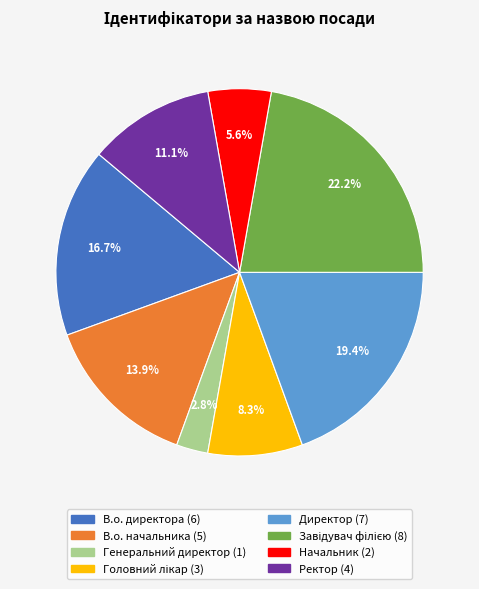

To the nearest percent, what portion does Директор represent?

19%